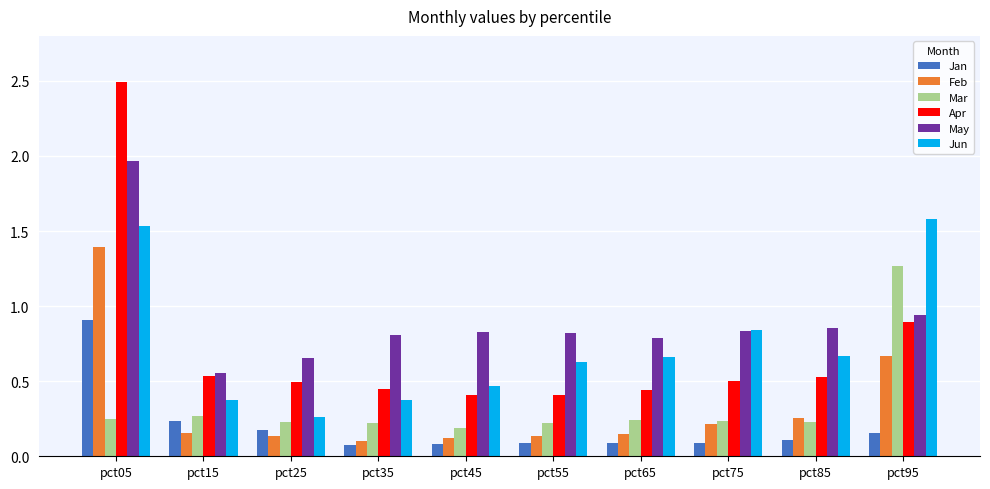

How many bars are there in total?

60